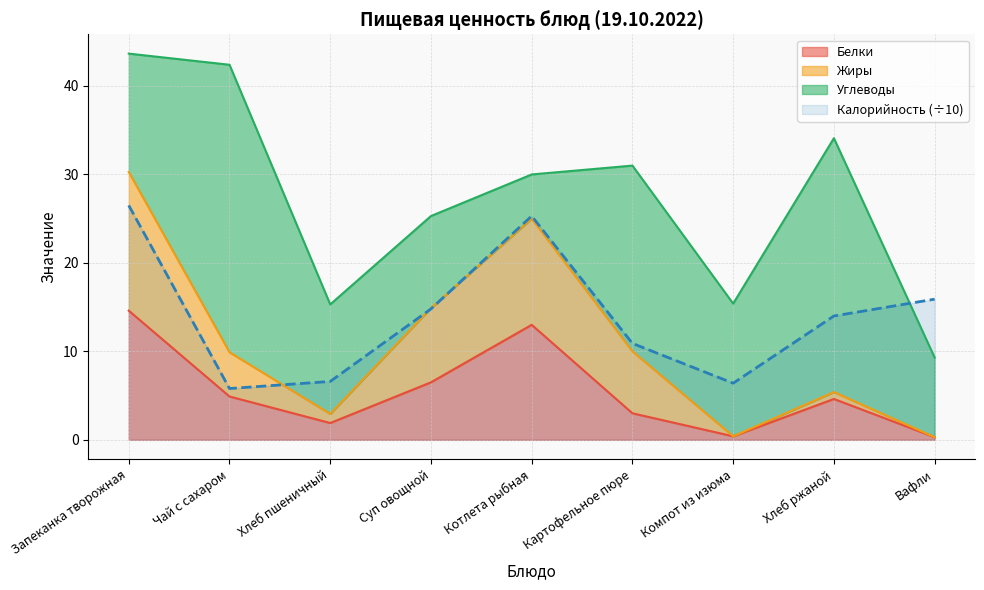

What is the difference between the highest and lowest values at Компот из изюма?

6.0